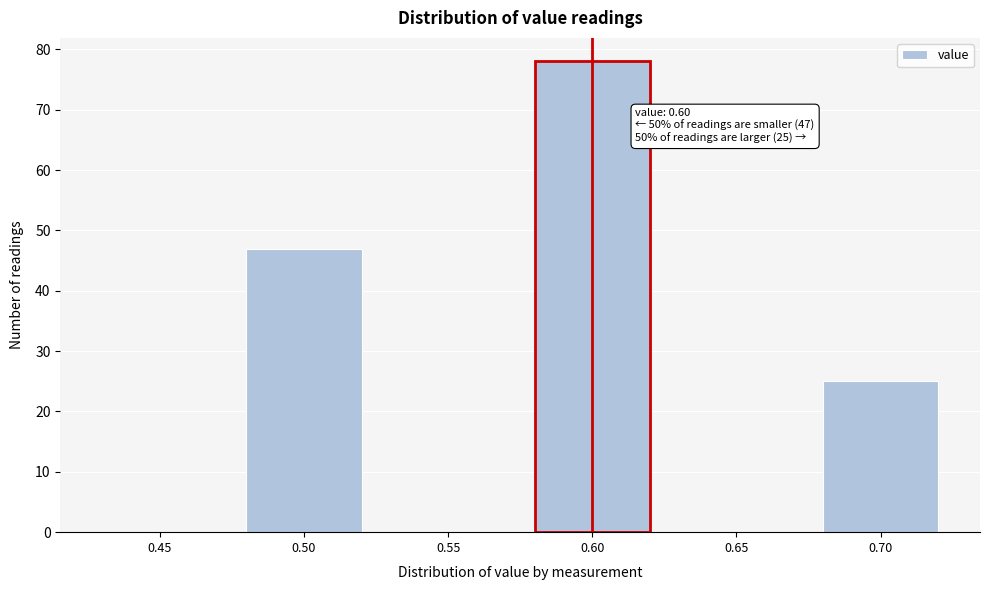

Reading left to right, list all the values displayed in this chart.

0.45=0	0.50=47	0.55=0	0.60=78	0.65=0	0.70=25